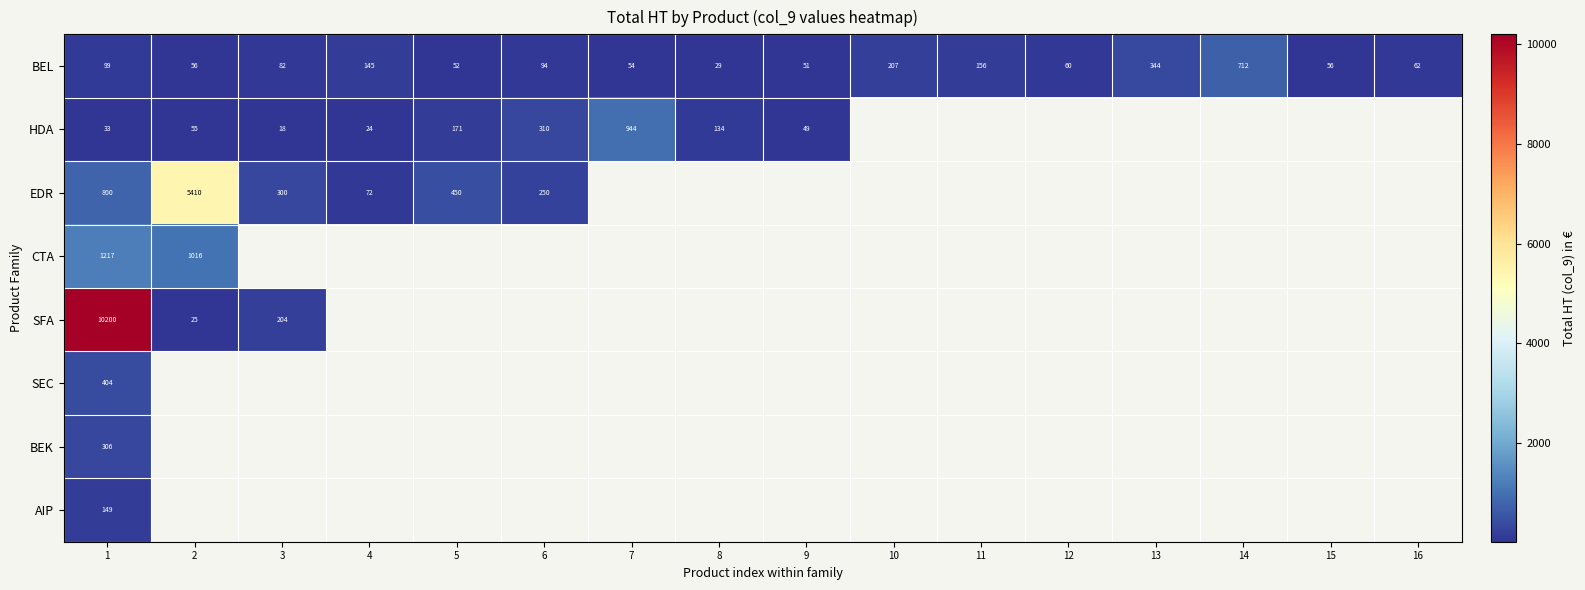

The value of HDA at 6 is 310.0. True or false?

True